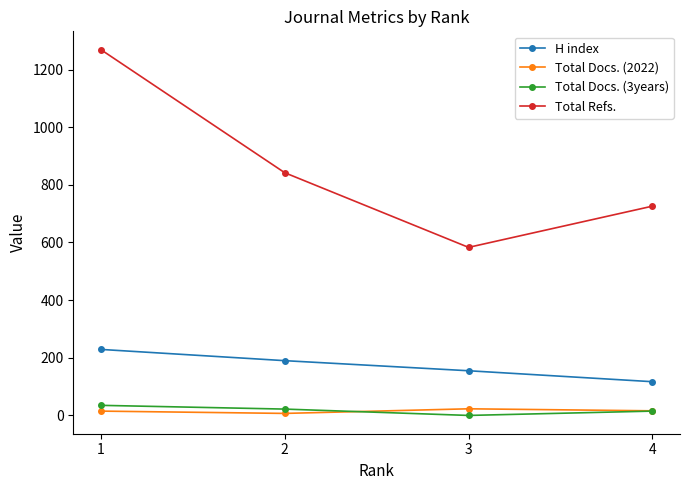

How many values in the Total Refs. series are below 842?

2